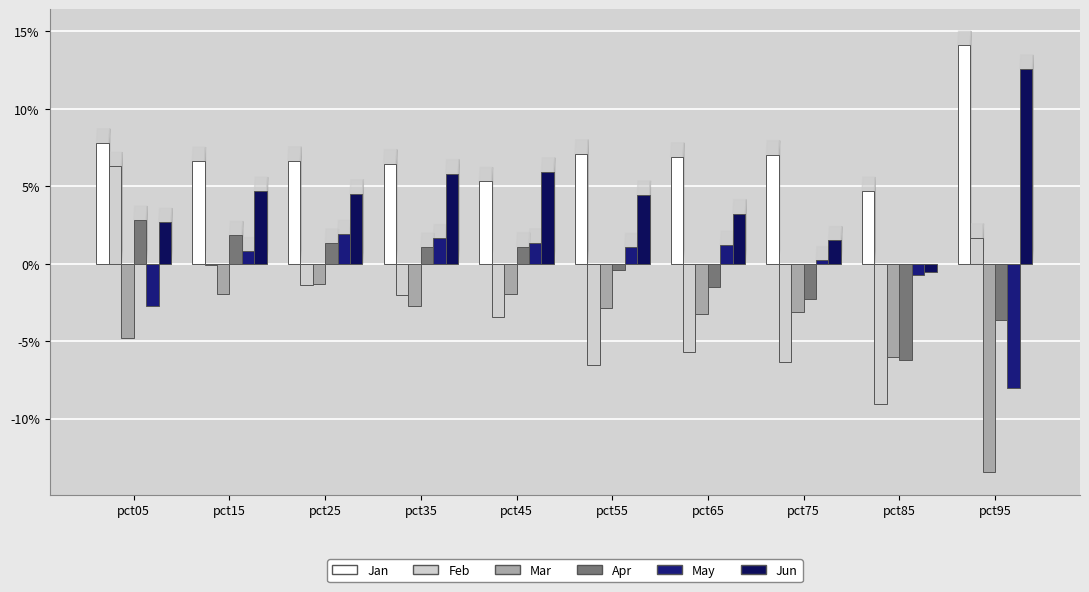

Are the bars horizontal?

No